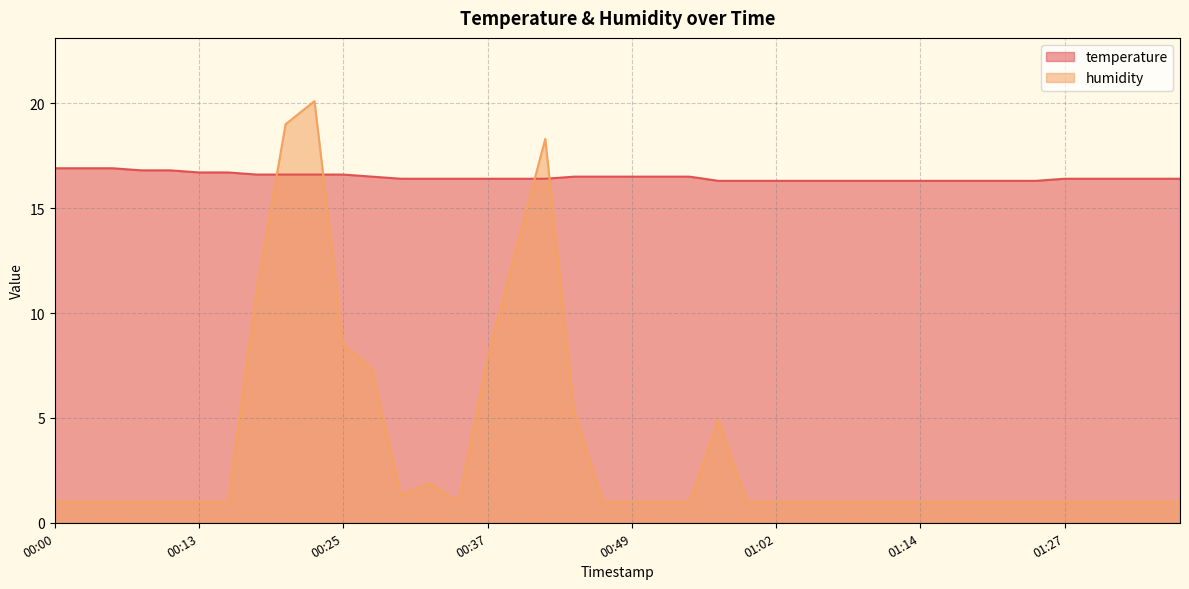

Which series has the widest spread of values?

humidity